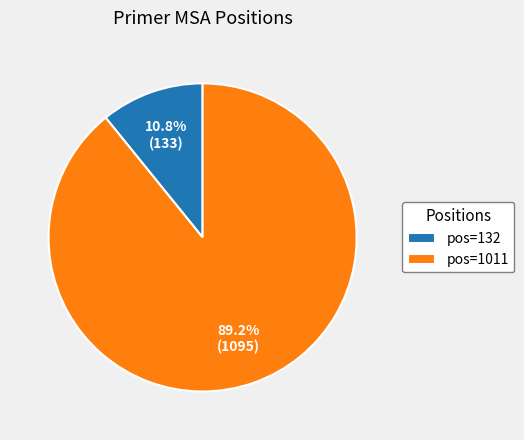

Between pos=132 and pos=1011, which is larger?

pos=1011